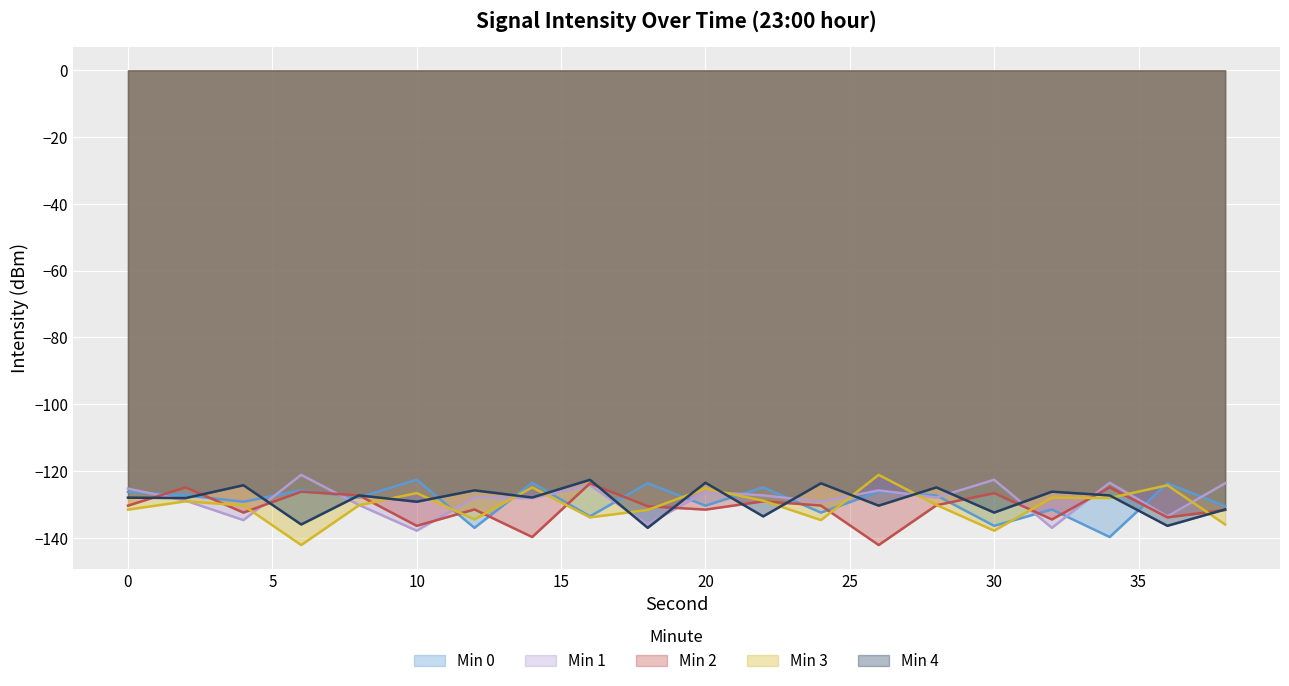

At which label is Min 2 closest to -132?

38